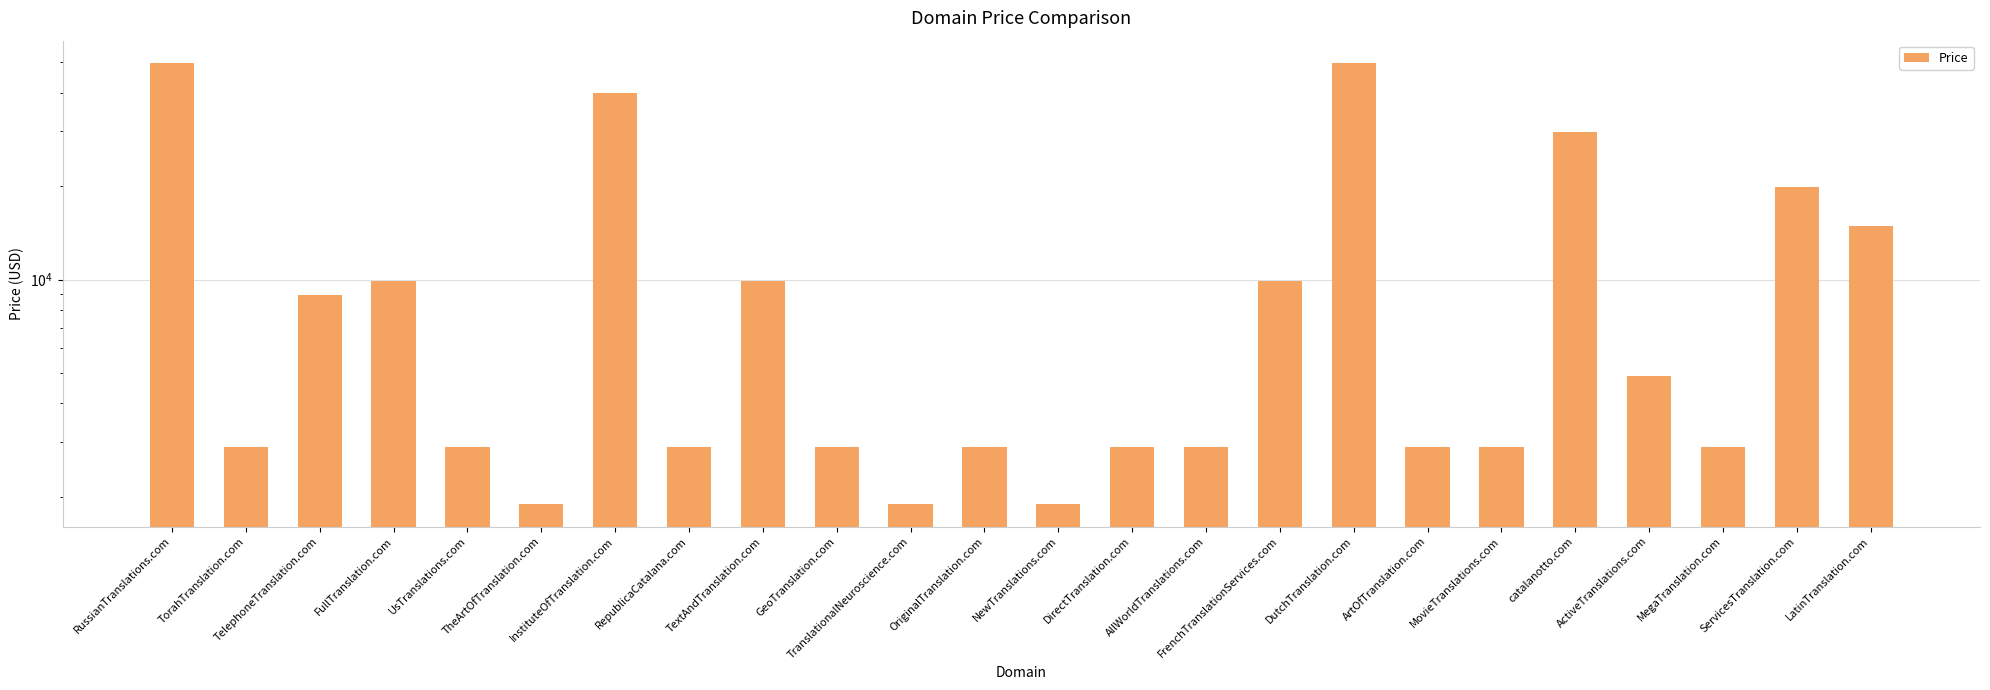

What value does the data have at ServicesTranslation.com, to the nearest 100?

19900